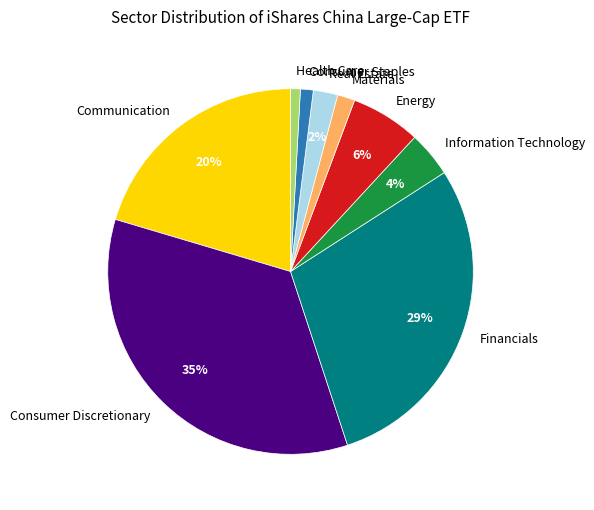

To the nearest percent, what is the difference between the Consumer Staples and Consumer Discretionary slice percentages?

34%